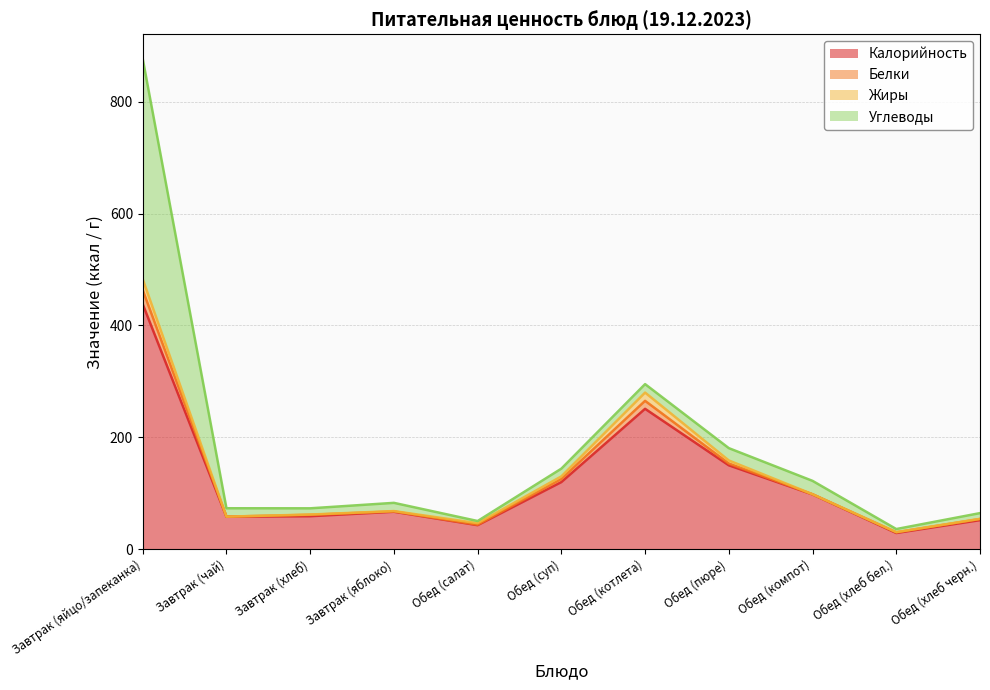

True or false: Углеводы and Калорийность intersect in this chart.

False